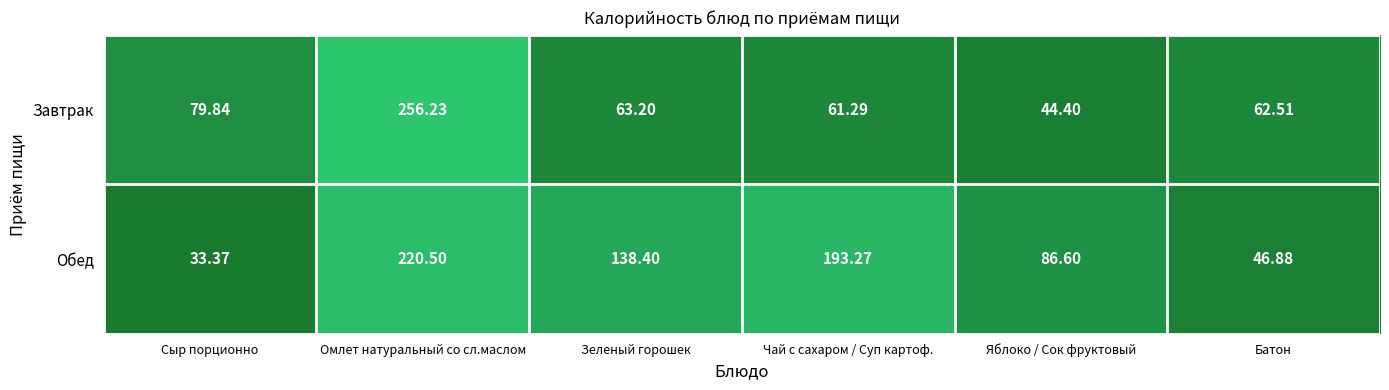

What is the maximum value shown in the chart?

256.2